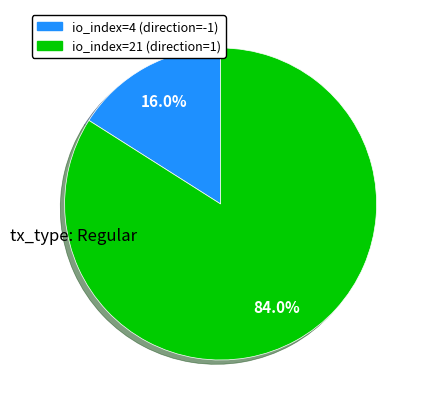

Is there a majority slice in this chart?

Yes